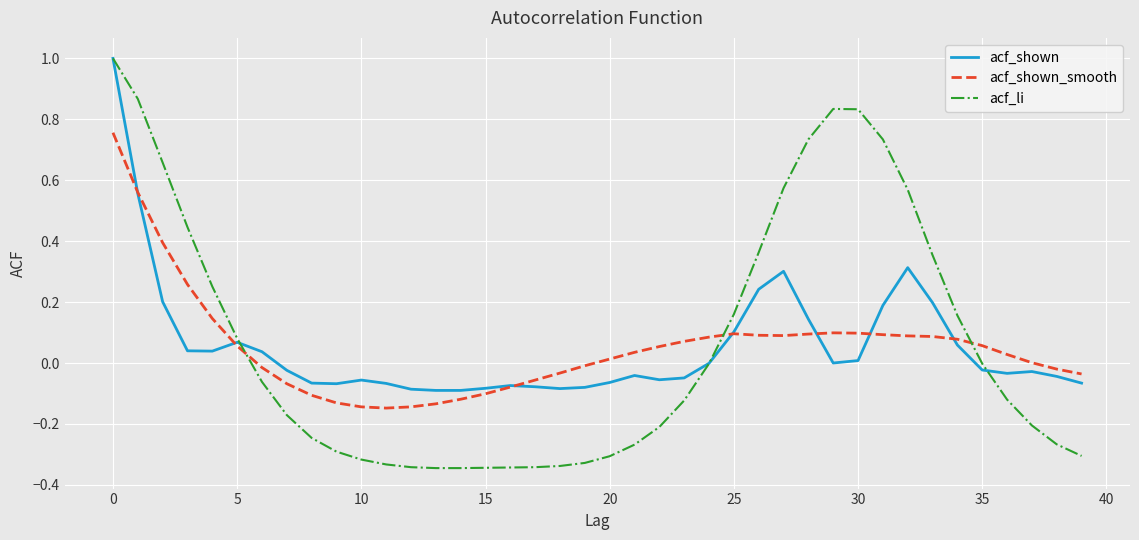

Which series has the widest spread of values?

acf_li